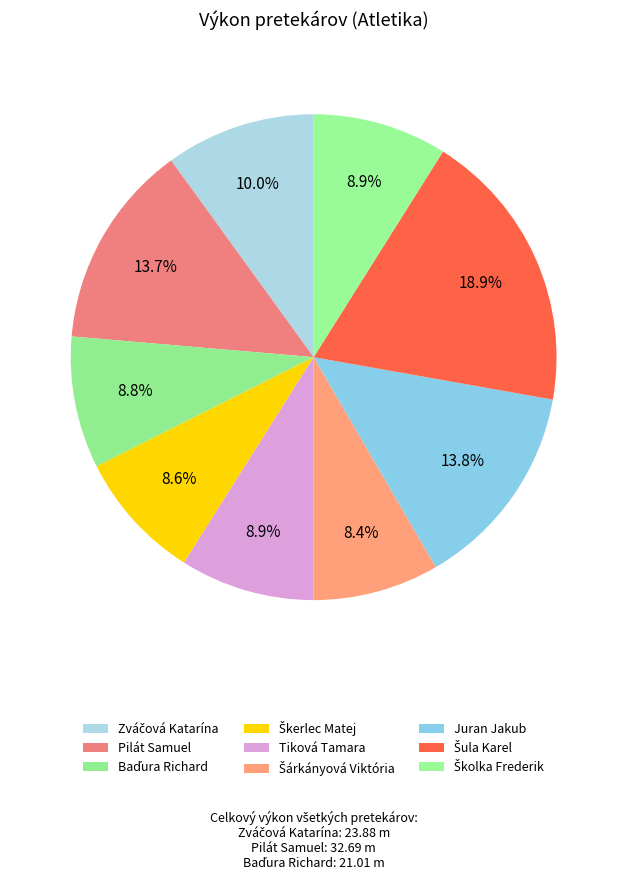

Count the number of slices in the pie.

9